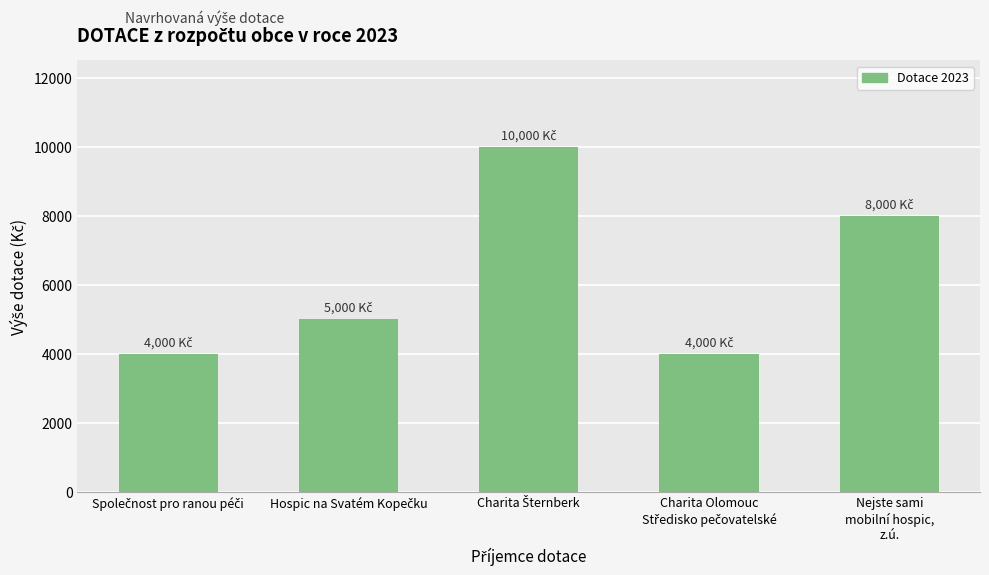

What is the value of the 1st bar from the left?

4000